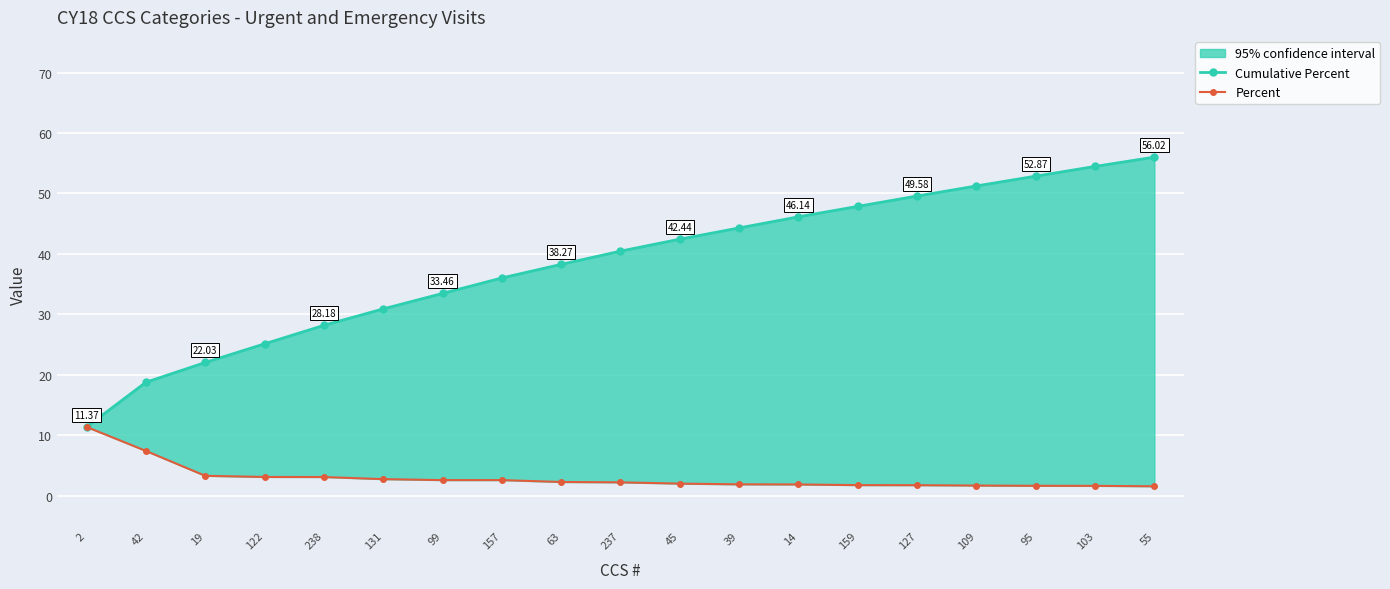

What is the minimum value shown in the chart?

1.5